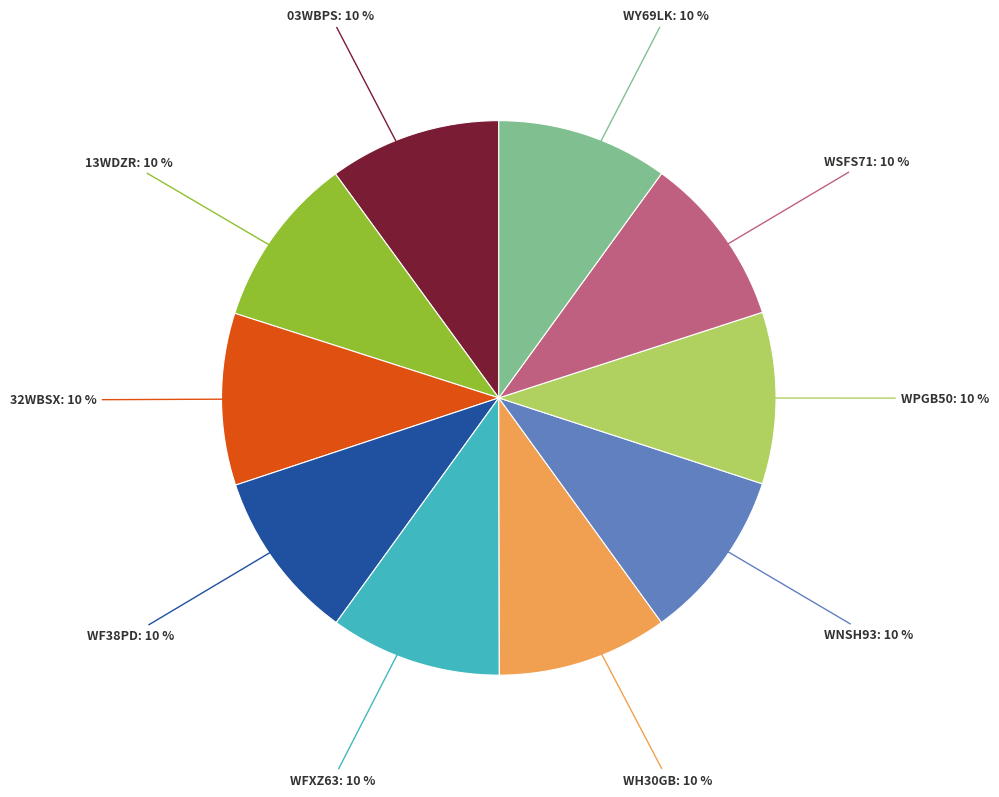

To the nearest percent, what percentage of the pie is WNSH93?

10%